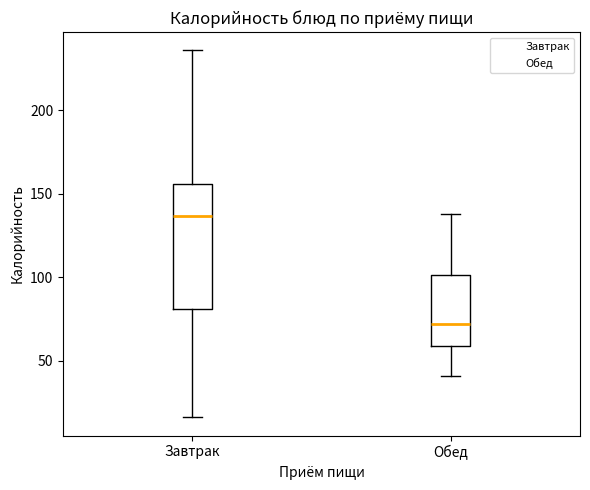

Reading left to right, read every box against the y-axis: the position of its median line, the range the box covers, and the ends of its whiskers. The values are not printed on the chart, so give them approximately, as read against the axis.

Завтрак: median 135, box 80 to 155, whiskers 15 to 235
Обед: median 70, box 60 to 100, whiskers 40 to 140